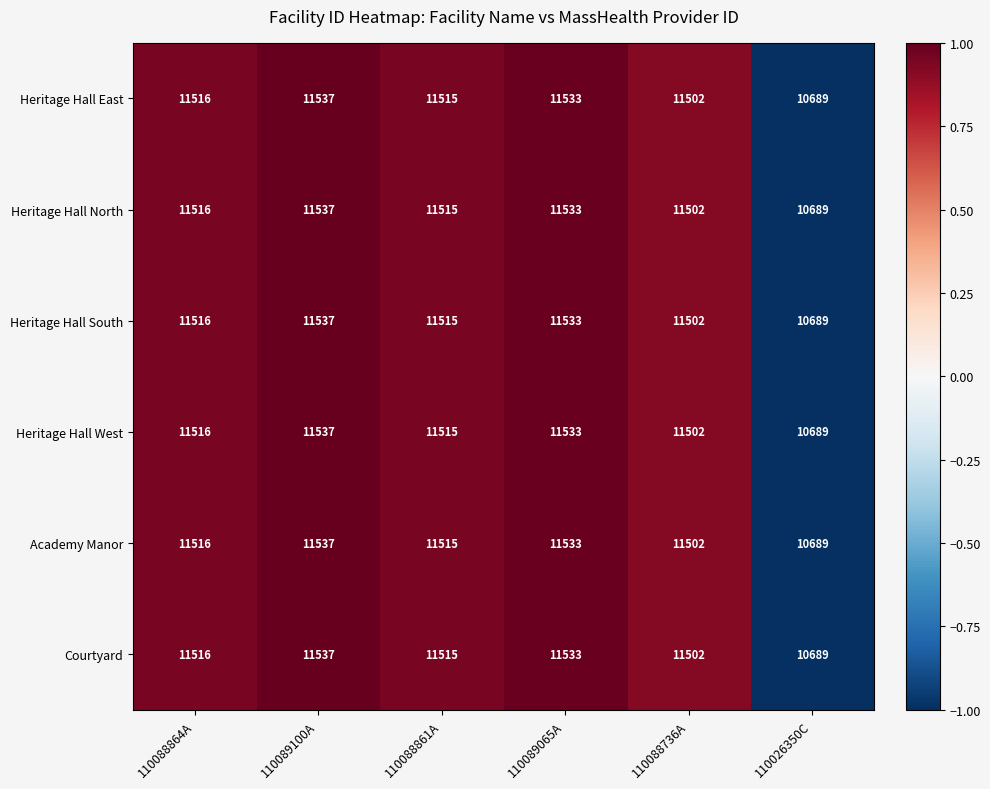

What is the average value of the Heritage Hall East series?

11382